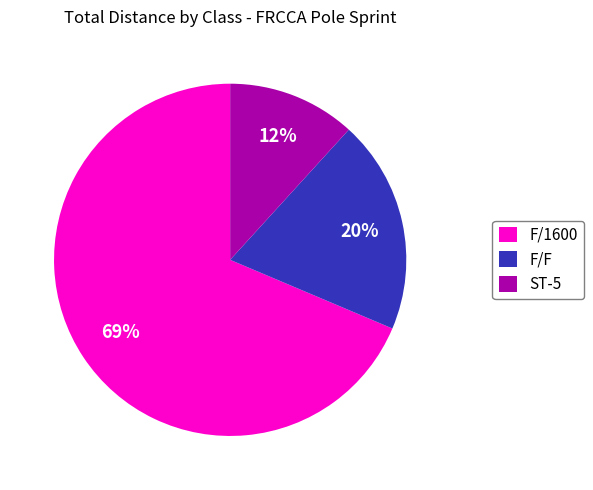

What is the largest slice in the pie chart?

F/1600